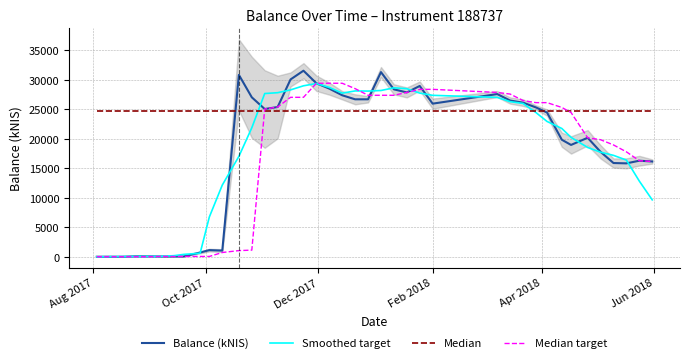

What is the maximum value for Balance (kNIS)?

31569.0